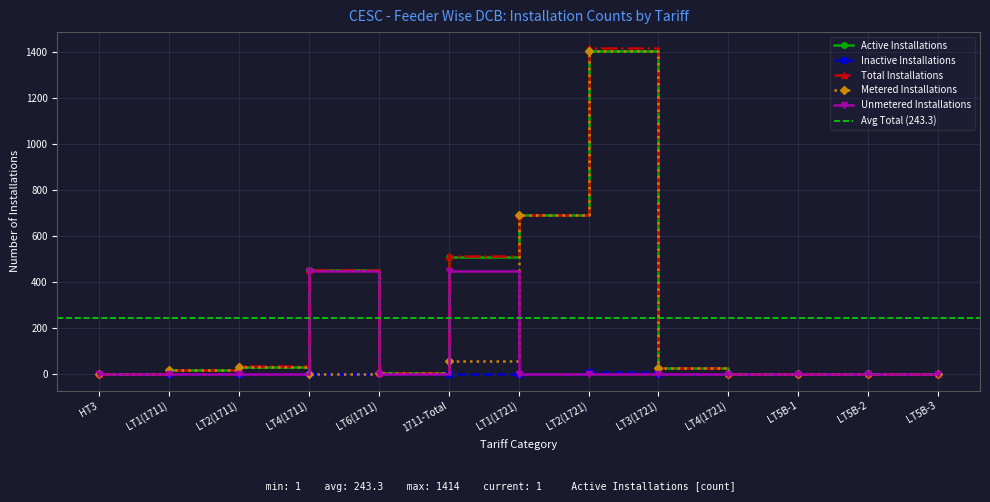

What is the label of the 5th point from the left?

LT6(1711)